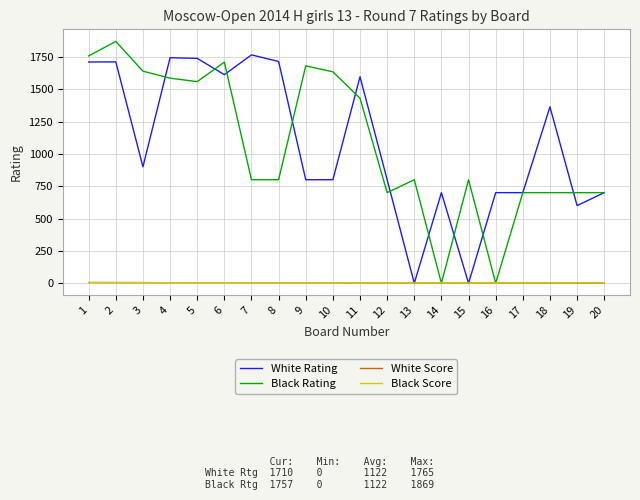

Between 5 and 8, which series saw the biggest shift?

Black Rating